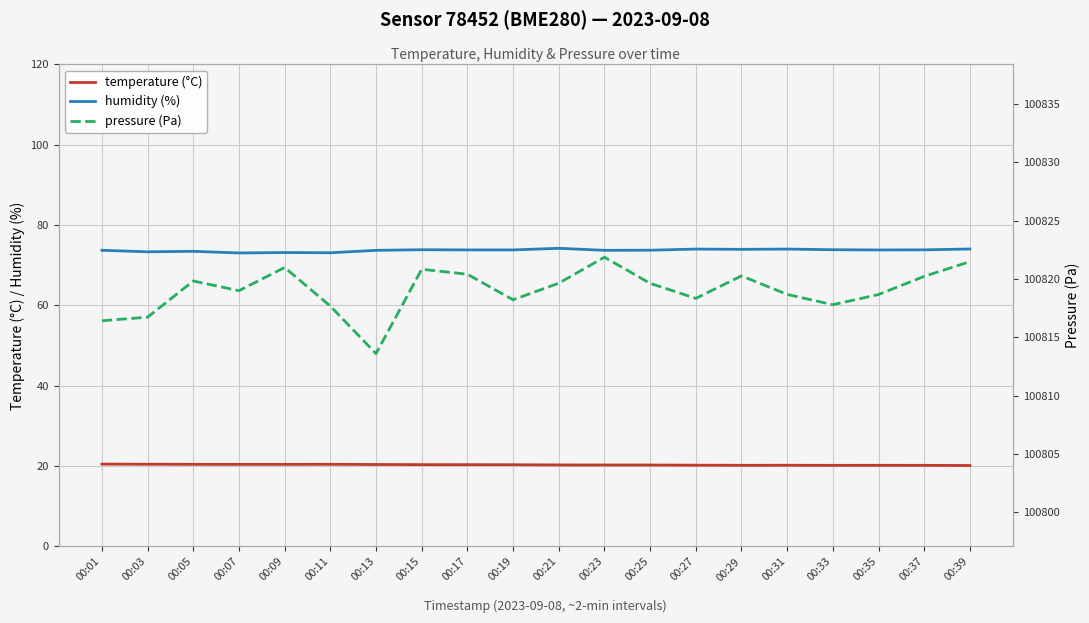

The value of pressure (Pa) at 00:39 is 50723.9. True or false?

False